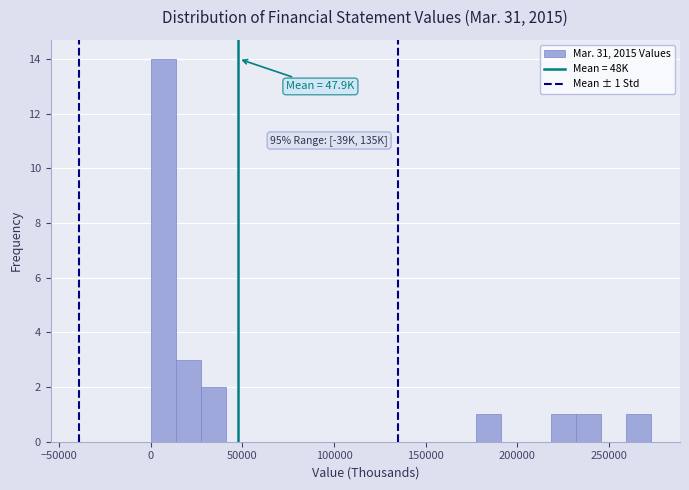

Read against the x-axis, roughly where is the centre of the tallest bar?

5000